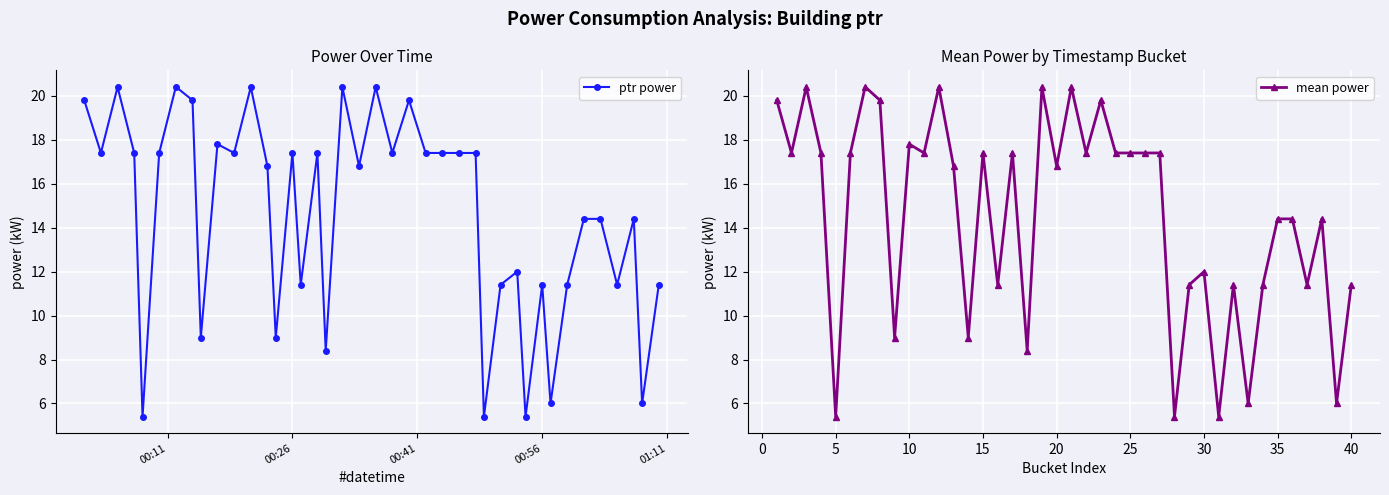

At how many categories does at least one series exceed 17?

20